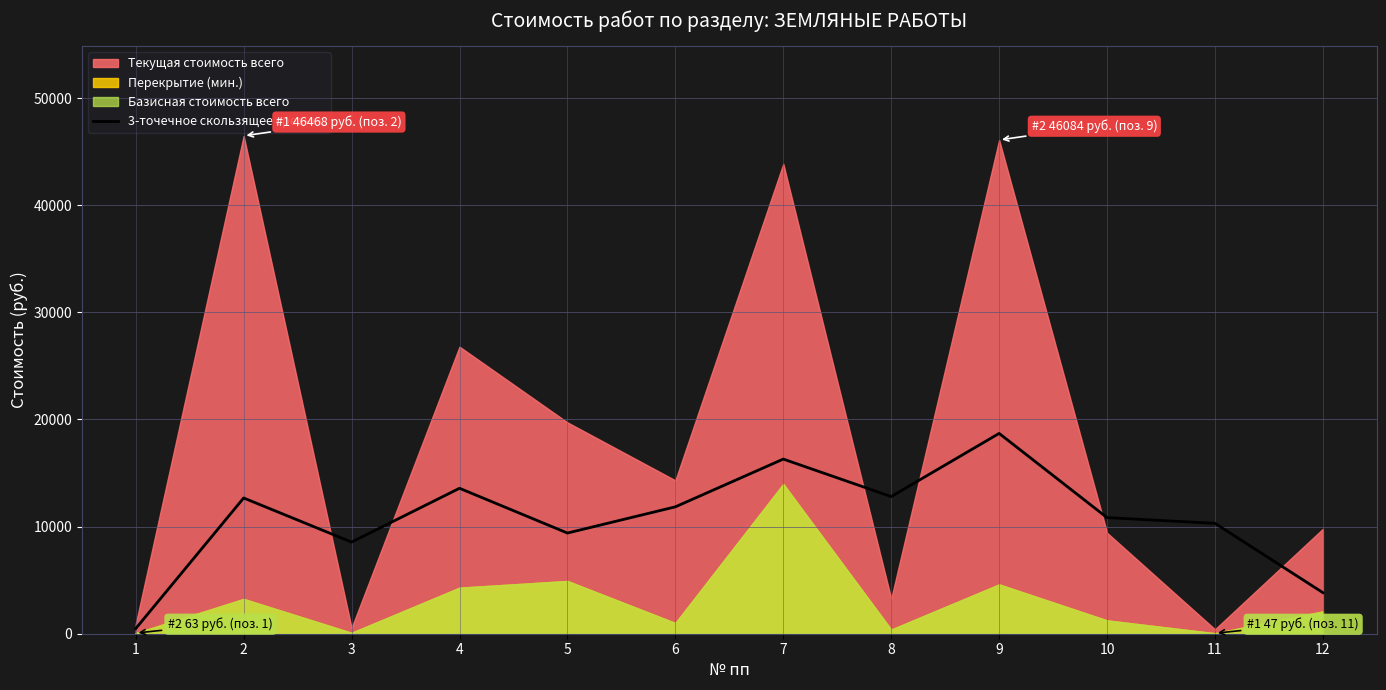

The value of 3-точечное скользящее среднее at 4 is 13574.3. True or false?

True